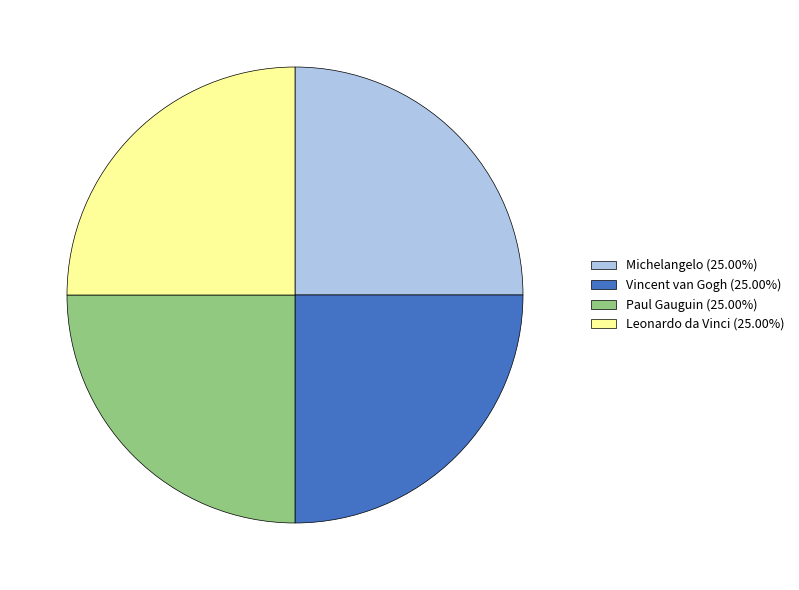

True or false: Leonardo da Vinci accounts for 25% of the total.

True